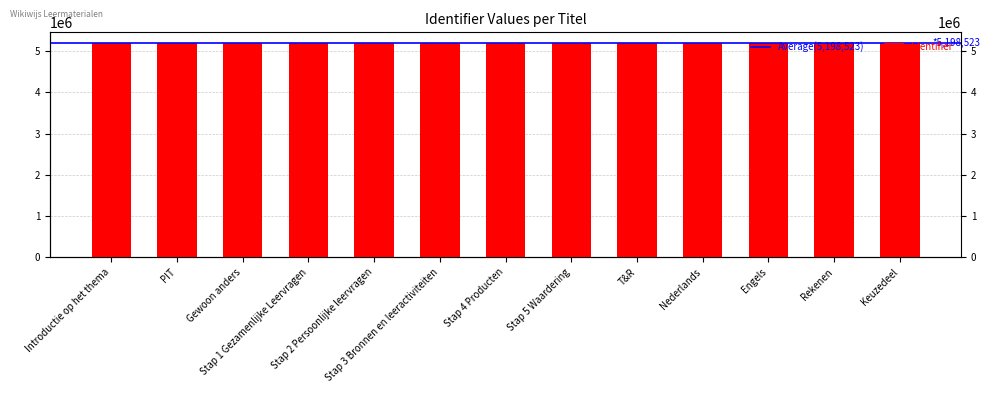

Where is the data nearest to the value 5198522?

Stap 3 Bronnen en leeractiviteiten